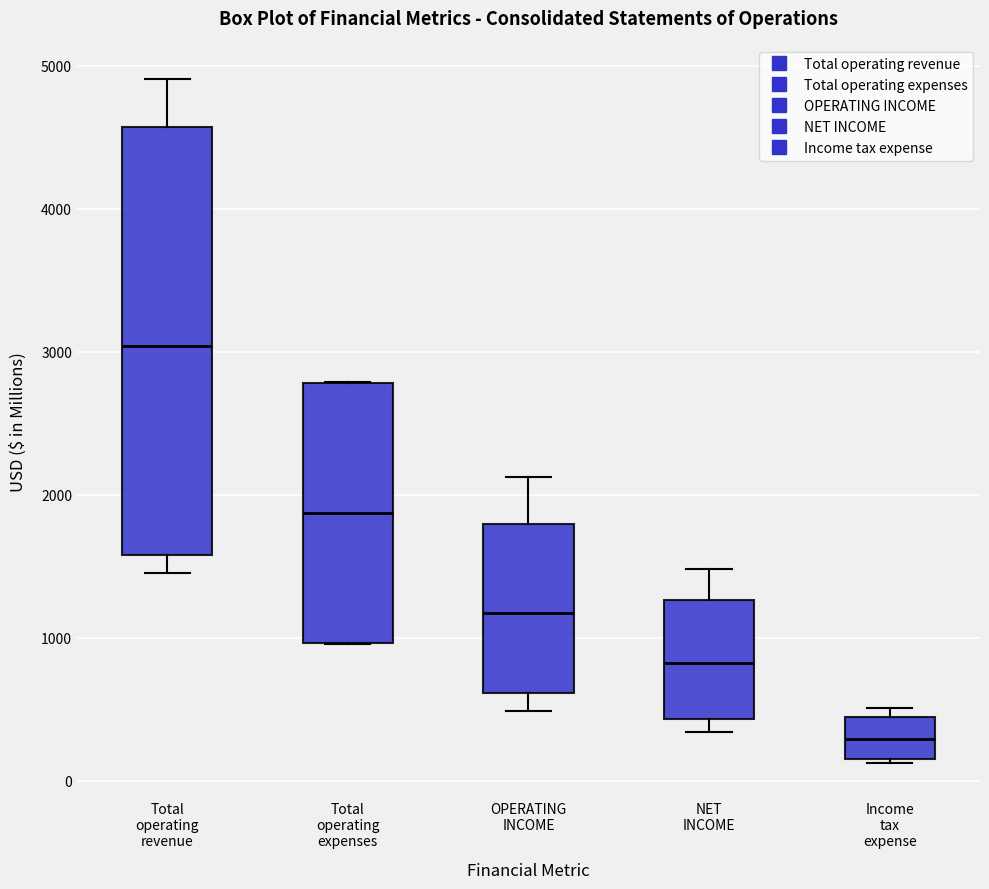

Which box has the lowest median line?

Income tax expense